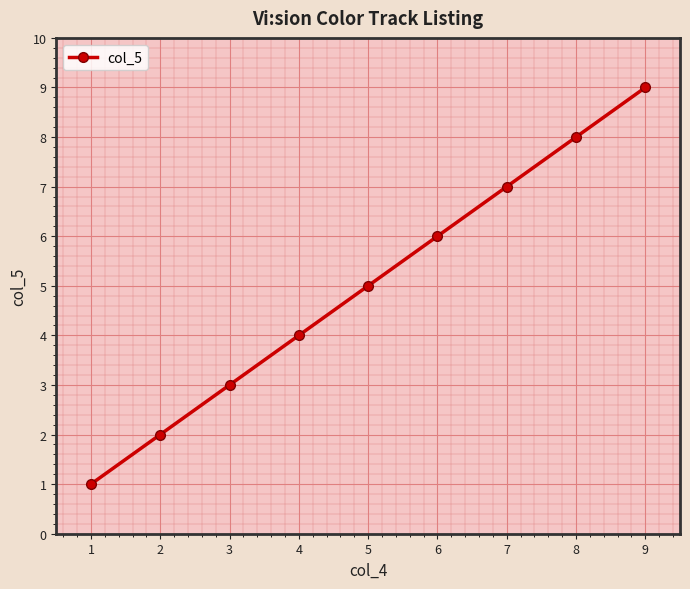

What is the change in value from 6 to 9?

+3